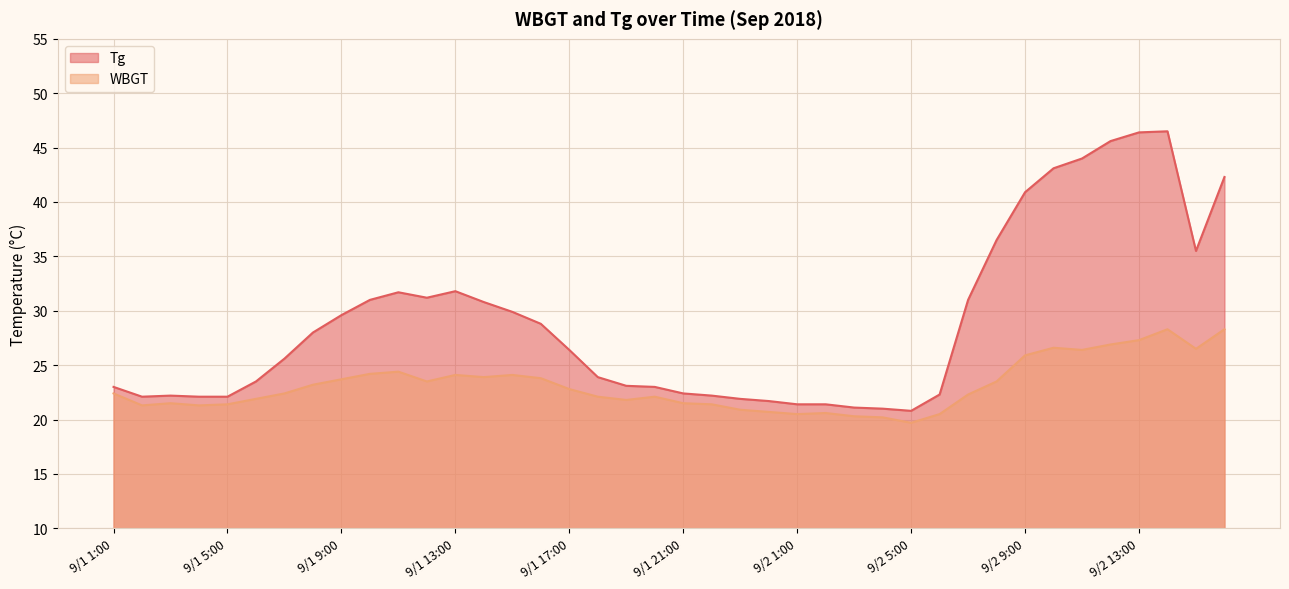

The value of WBGT at 9/1 13:00 is 8.5. True or false?

False